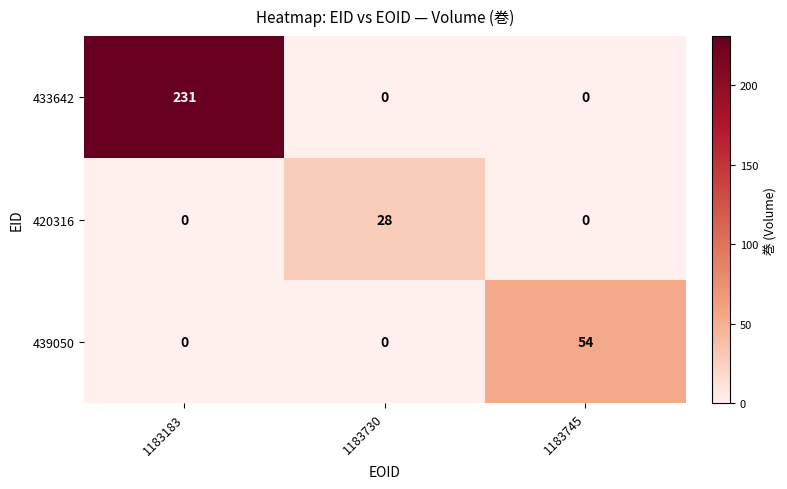

The 433642 series shows 231 at 1183183. True or false?

True